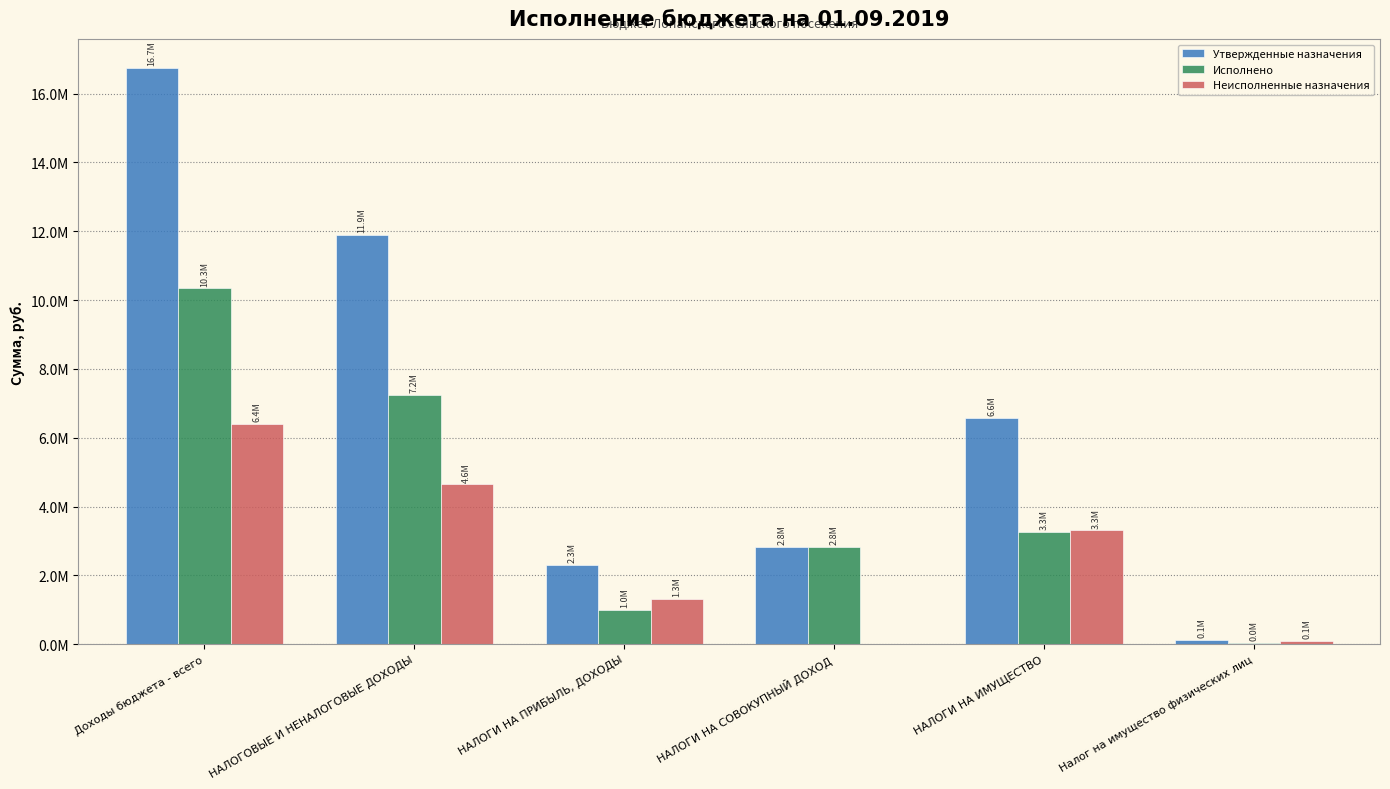

At how many categories does at least one series exceed 8318740?

2